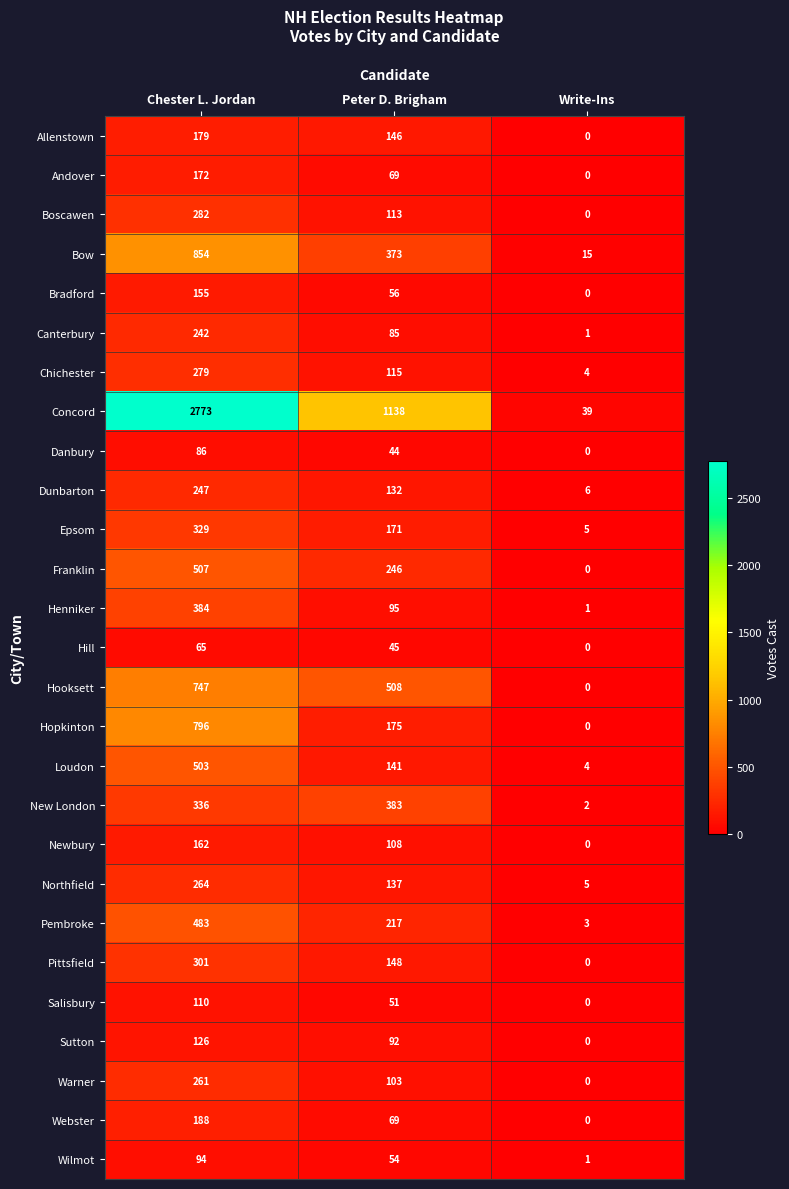

At Chester L. Jordan, list the series in order from largest to smallest.

Concord, Bow, Hopkinton, Hooksett, Franklin, Loudon, Pembroke, Henniker, New London, Epsom, Pittsfield, Boscawen, Chichester, Northfield, Warner, Dunbarton, Canterbury, Webster, Allenstown, Andover, Newbury, Bradford, Sutton, Salisbury, Wilmot, Danbury, Hill